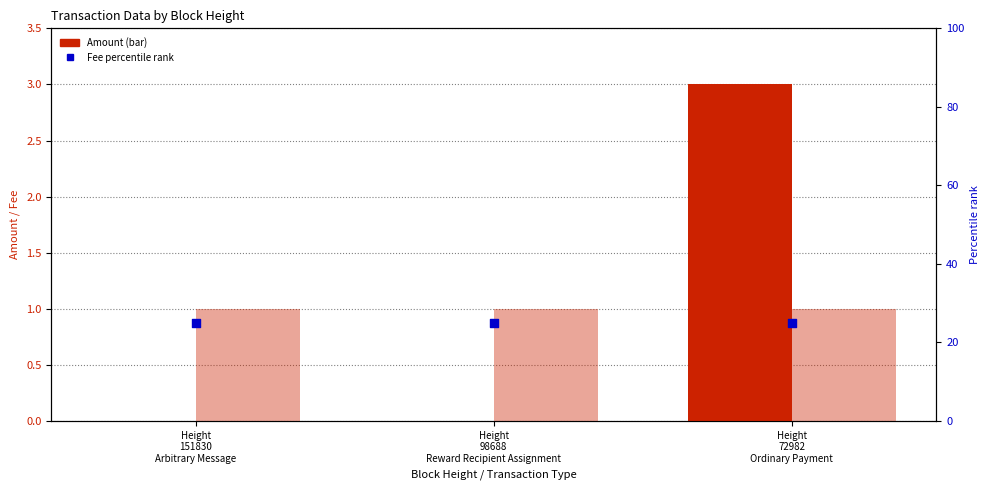

At how many categories does at least one series exceed 23?

3